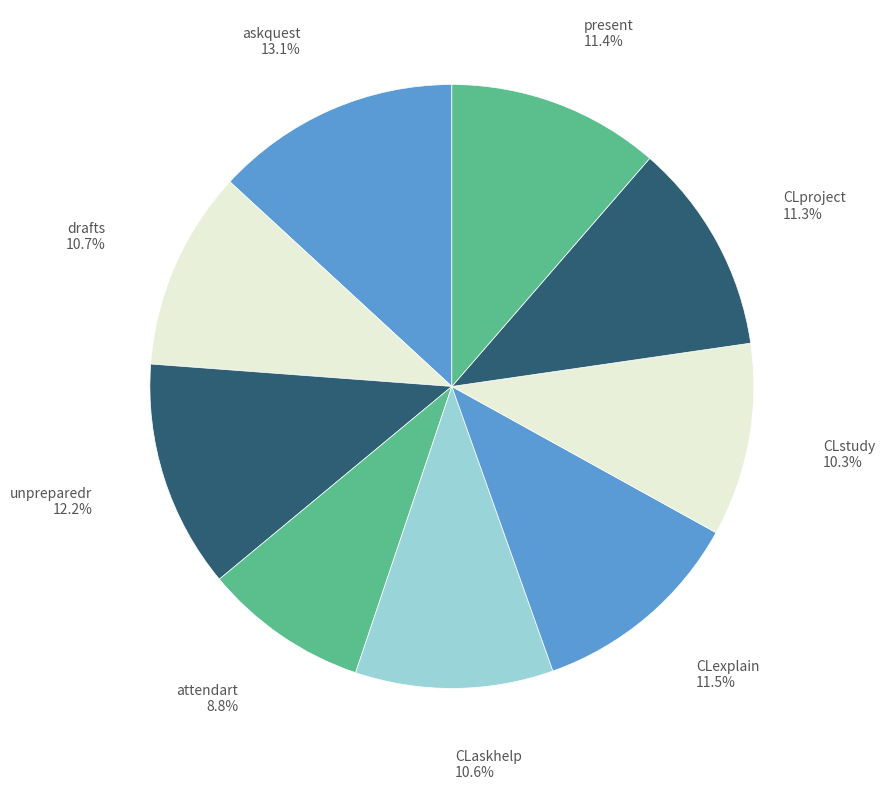

To the nearest percent, what is the difference between the attendart and CLexplain slice percentages?

3%